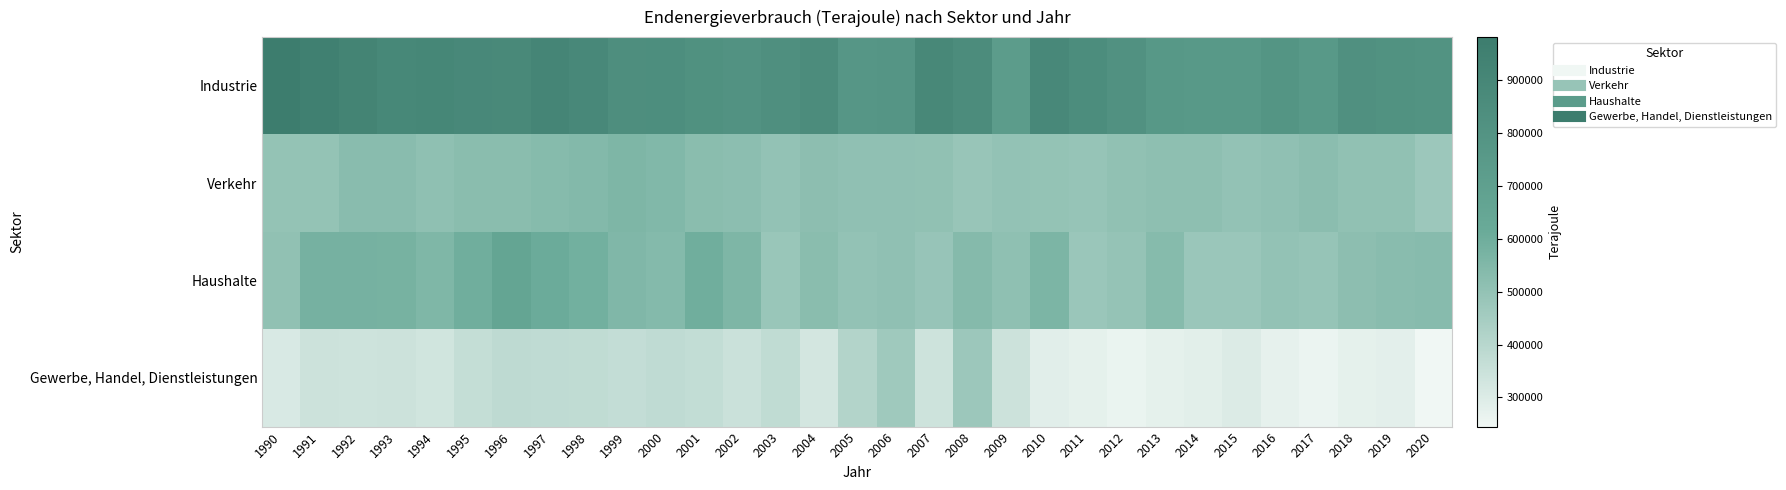

Count the number of categories in the chart.

31